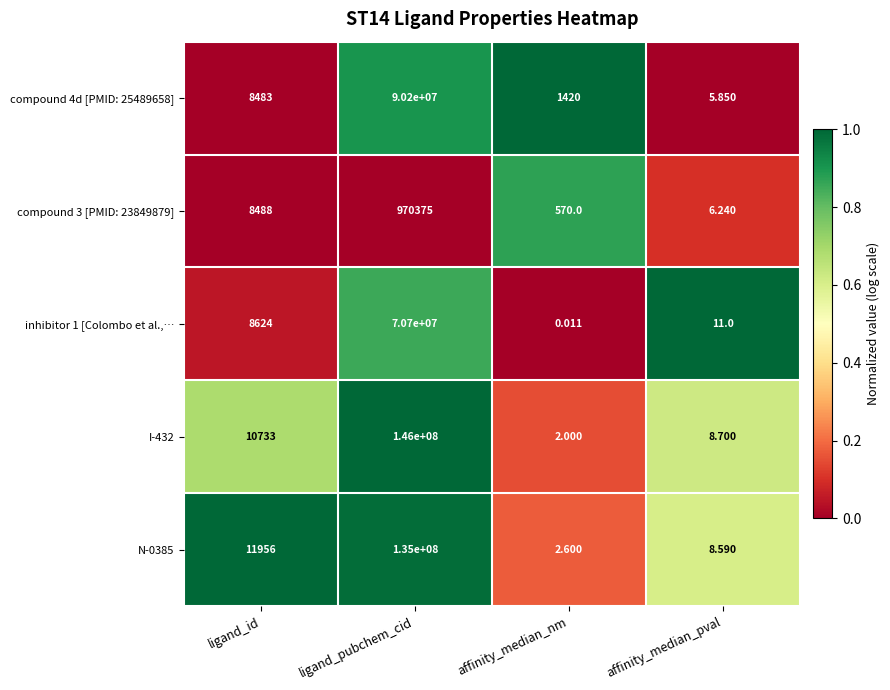

At which label is I-432 closest to 73000001?

ligand_id